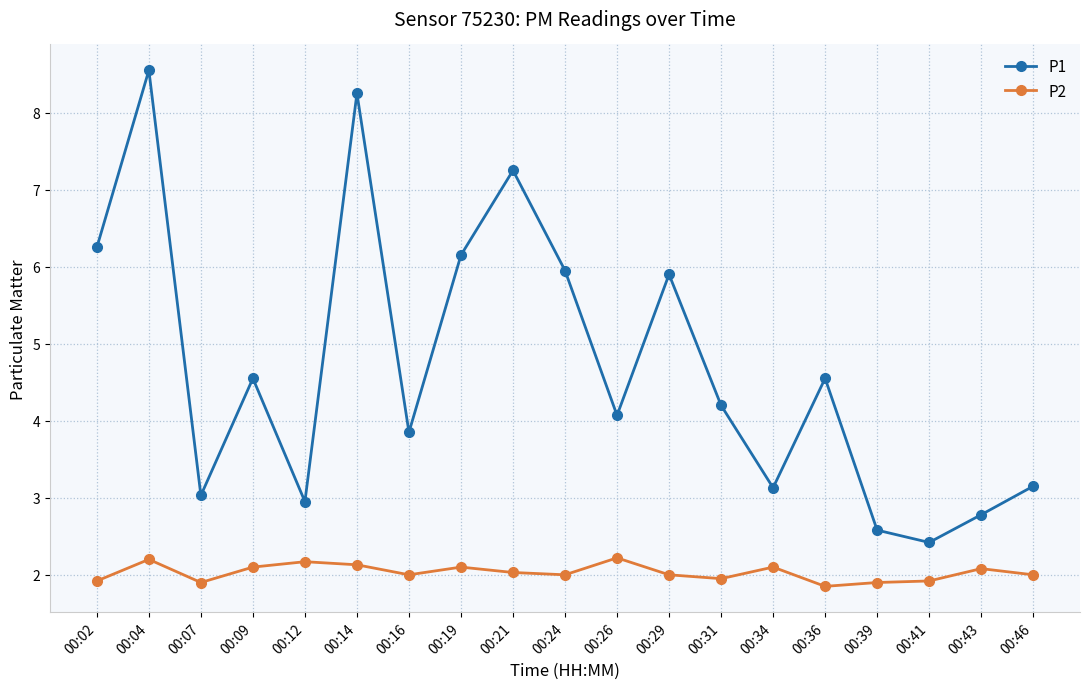

At which label does P2 first exceed 2?

00:04